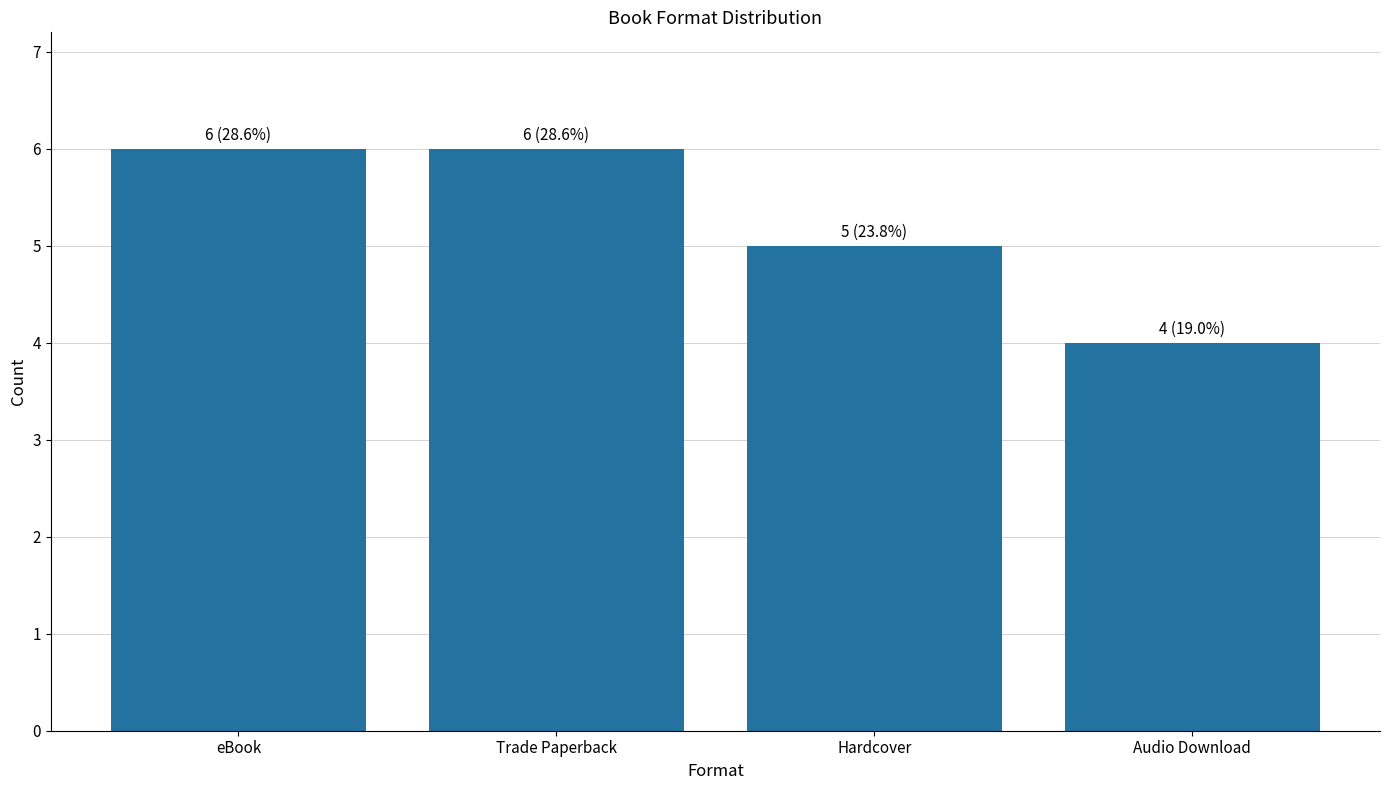

Between Hardcover and Trade Paperback, which is larger?

Trade Paperback